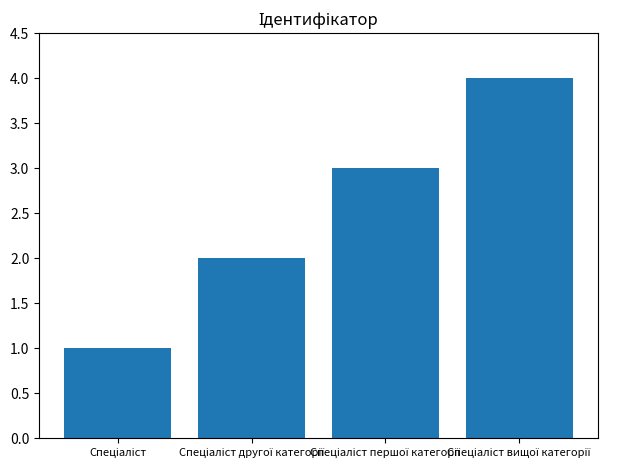

What is the sum of all values?

10